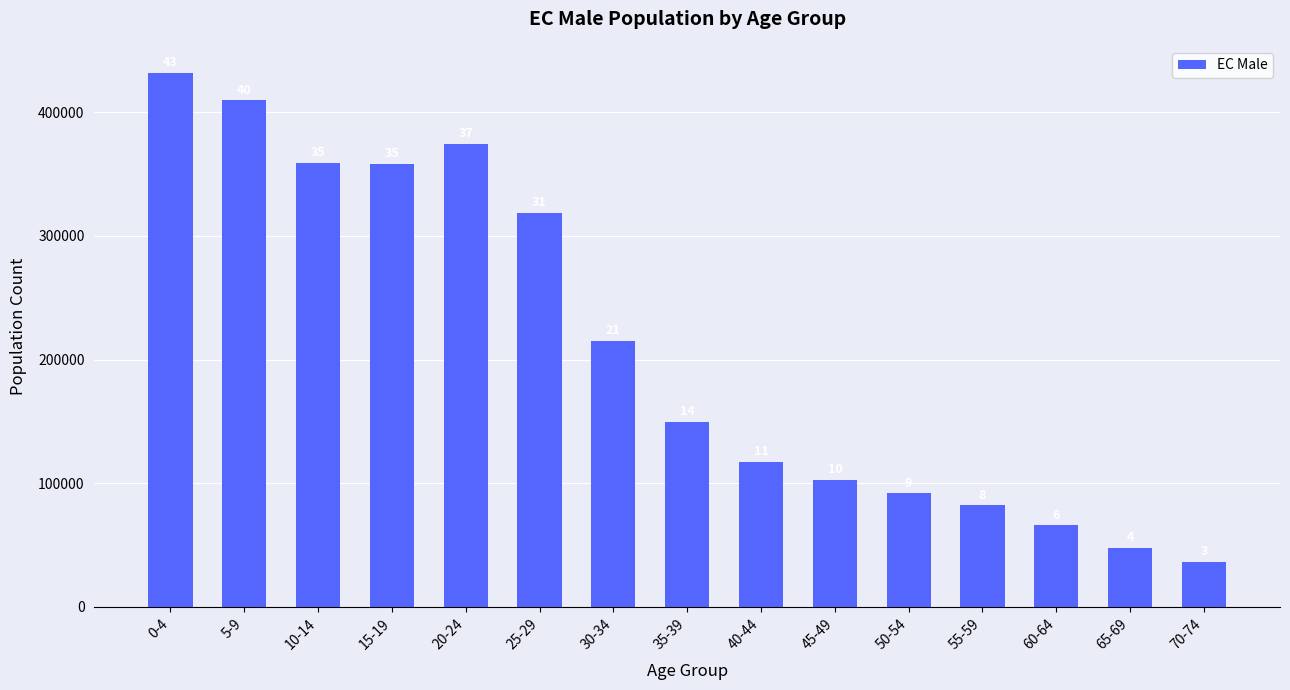

True or false: the data shows 83418.8 at 35-39.

False